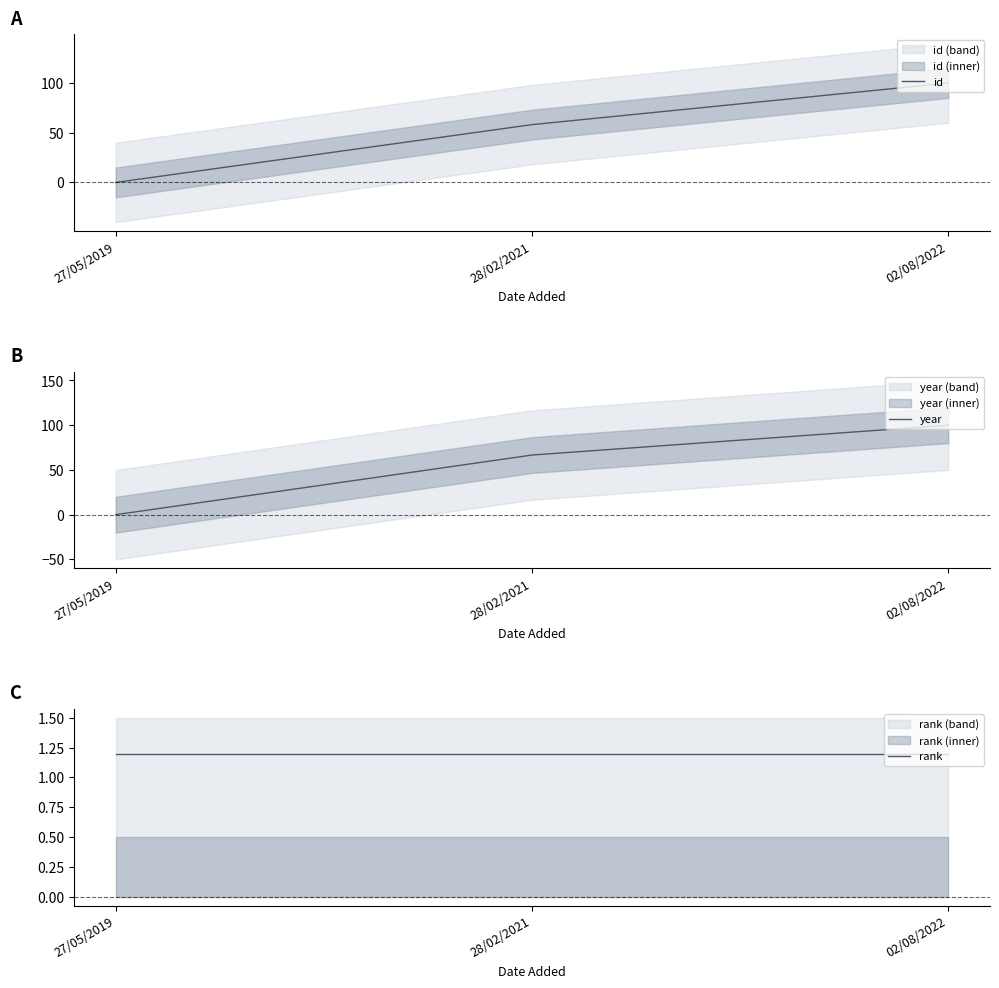

Is this an area chart (filled region under the line)?

No